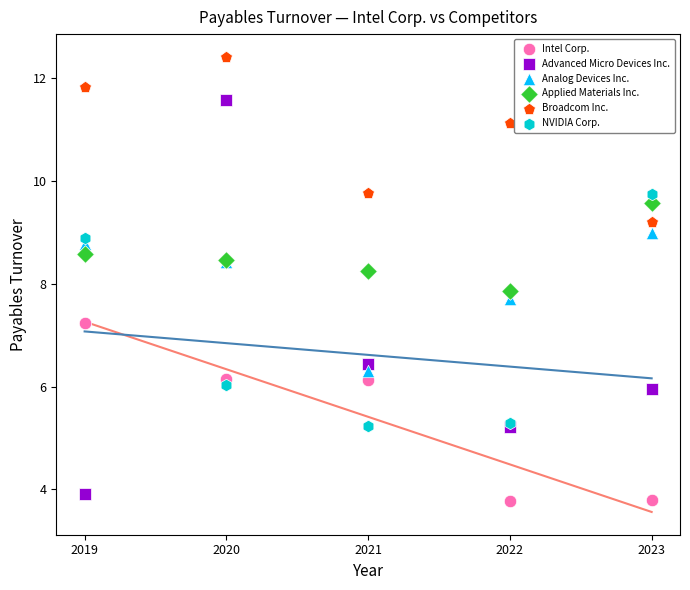

Which series contains the highest Y value?

Broadcom Inc.